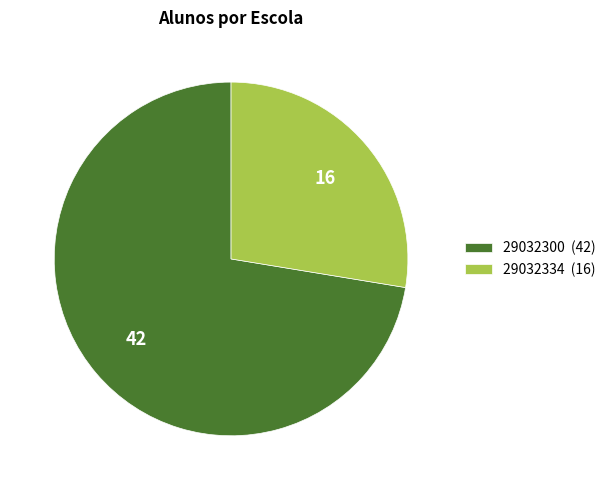

Rank the categories by value from lowest to highest.

29032334, 29032300